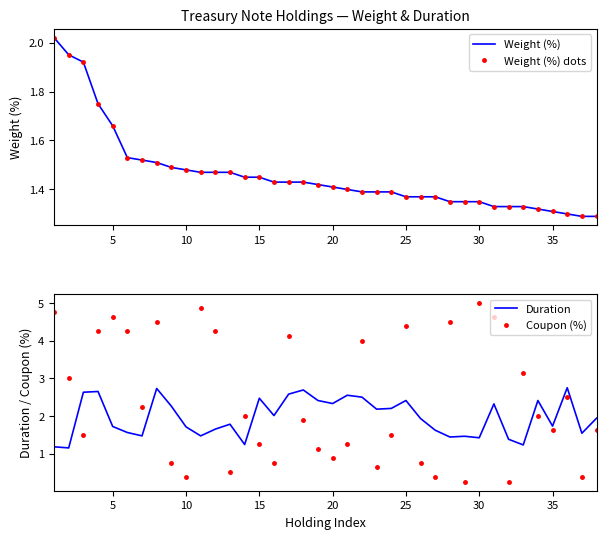

Which series ends up on top after the final intersection of Duration and Coupon (%)?

Duration